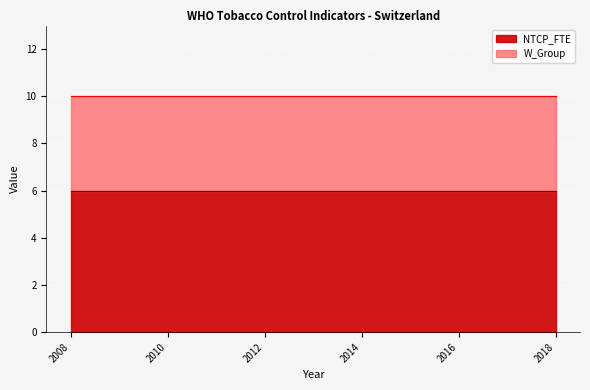

Reading left to right, what are all the values shown in this chart?

NTCP_FTE: 2008=6	2010=6	2012=6	2014=6	2016=6	2018=6
W_Group: 2008=4	2010=4	2012=4	2014=4	2016=4	2018=4